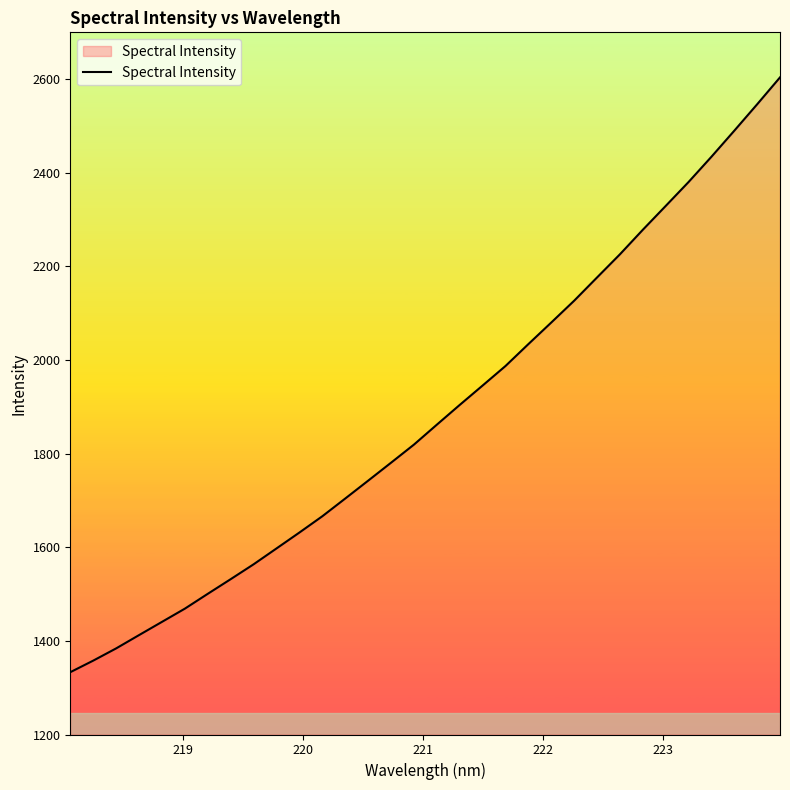

What is the sum of all values?

60336.7